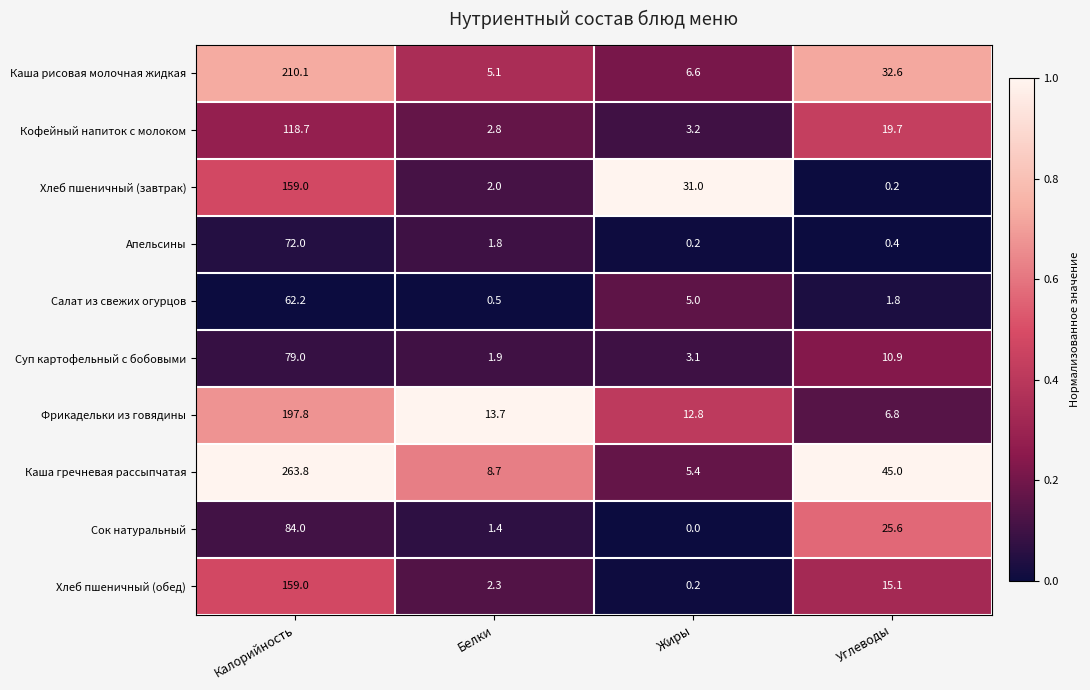

Which series changed the most between Белки and Жиры?

Хлеб пшеничный (завтрак)